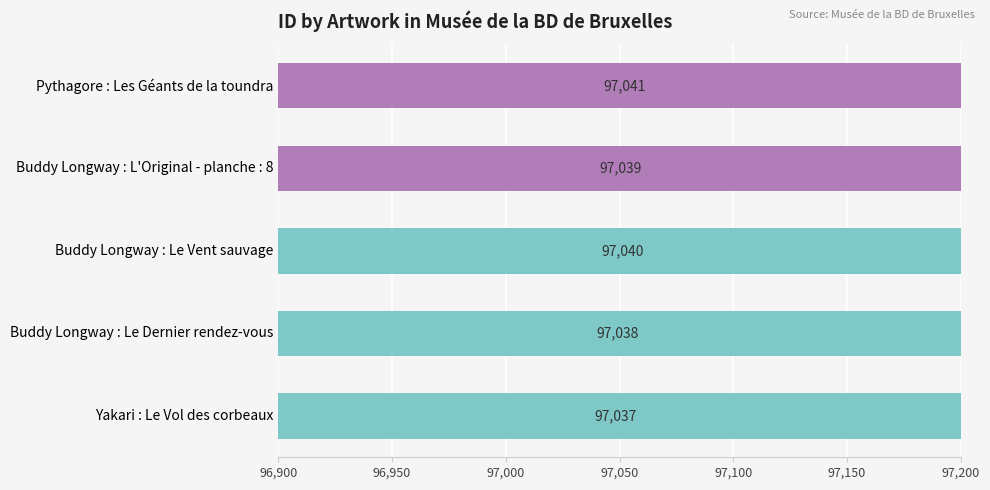

Count the number of values greater than 97039.

2